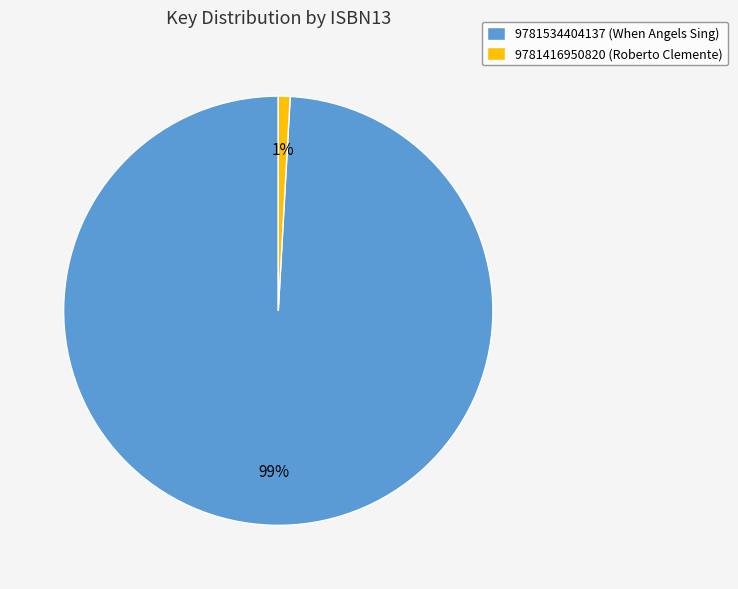

How many segments does this pie chart have?

2